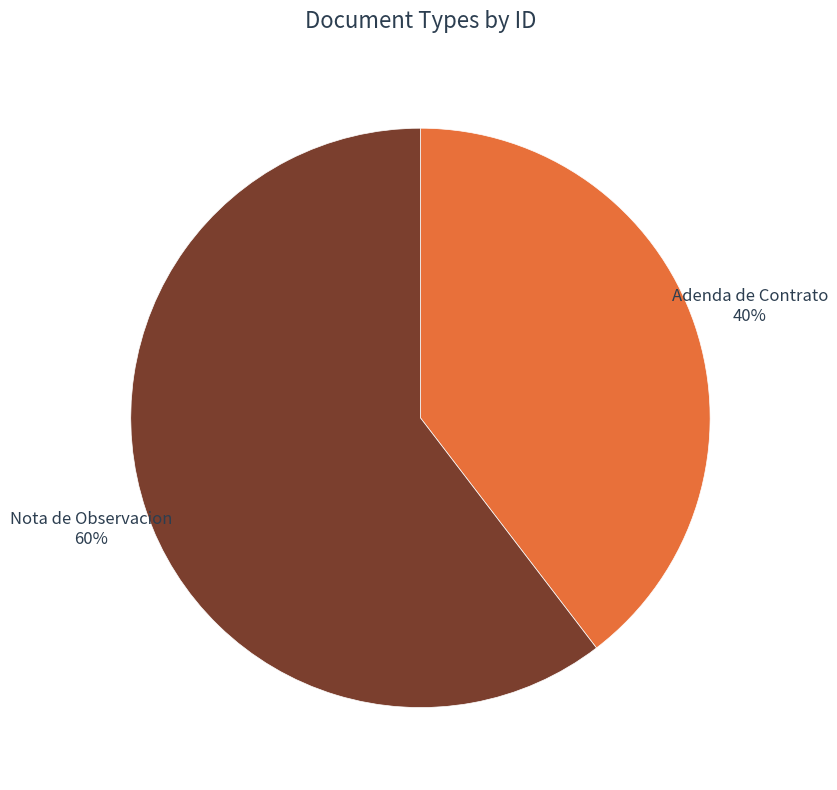

To the nearest percent, what percentage of the pie is Nota de Observacion?

60%